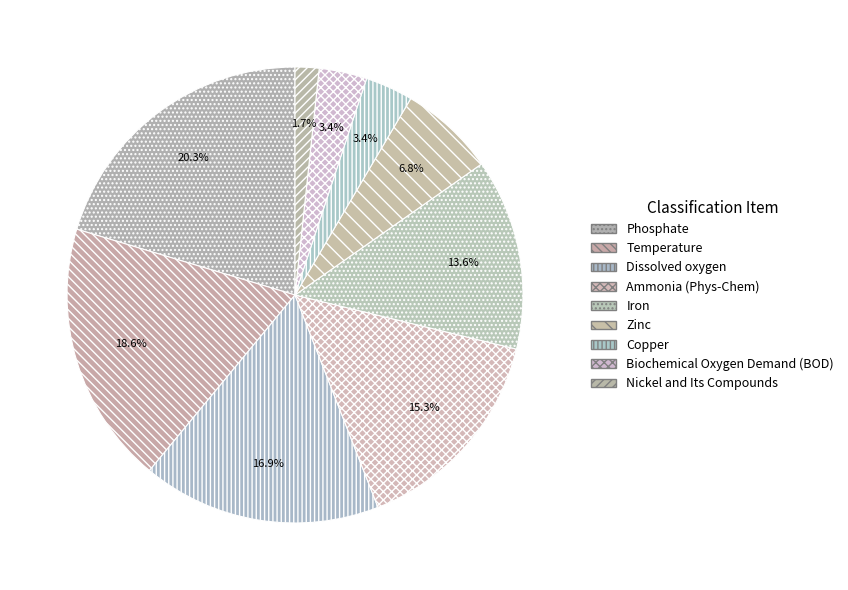

Is it true that Phosphate is 12% of the pie?

False